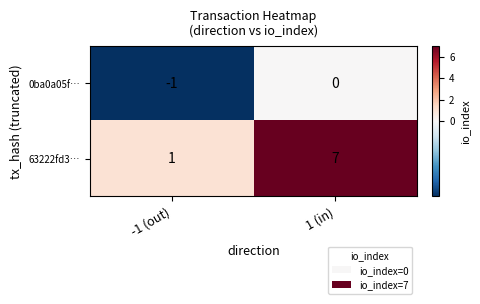

At which category does the chart reach its minimum across all series?

-1 (out)